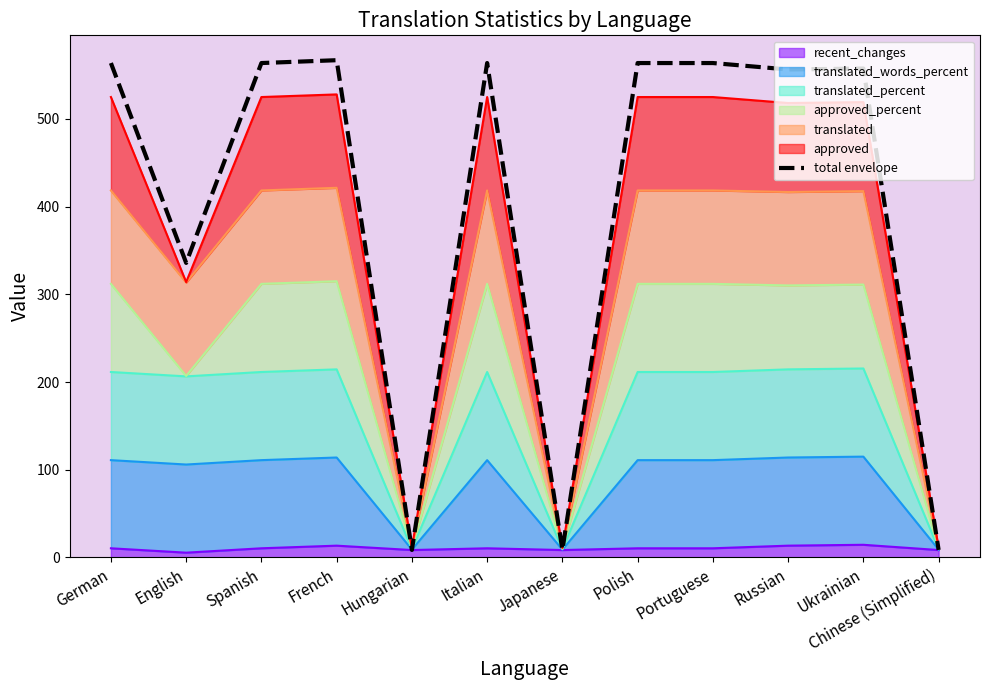

What is the label of the 4th point from the left?

French